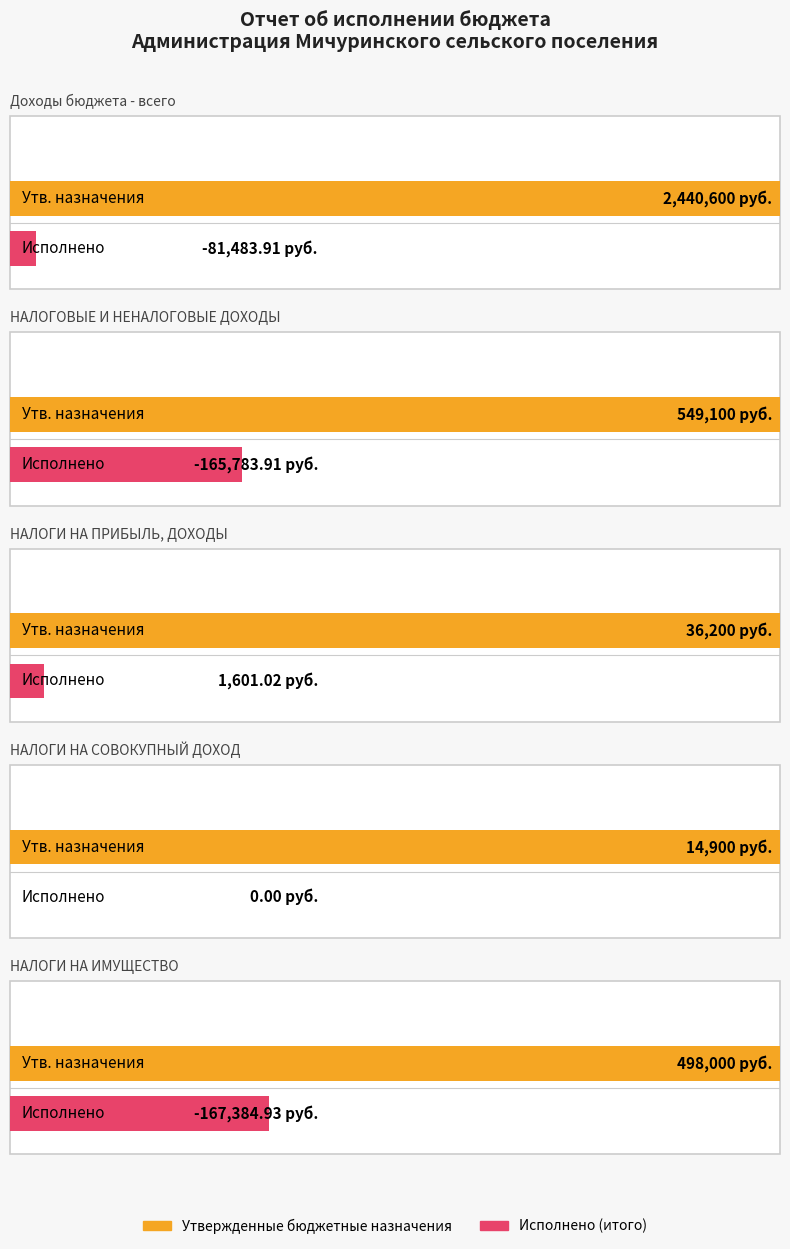

At which category is the sum across all series the highest?

Доходы бюджета - всего